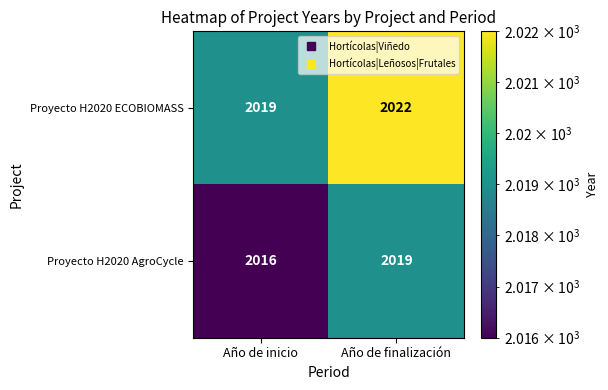

At Año de inicio, list the series in order from largest to smallest.

Proyecto H2020 ECOBIOMASS, Proyecto H2020 AgroCycle